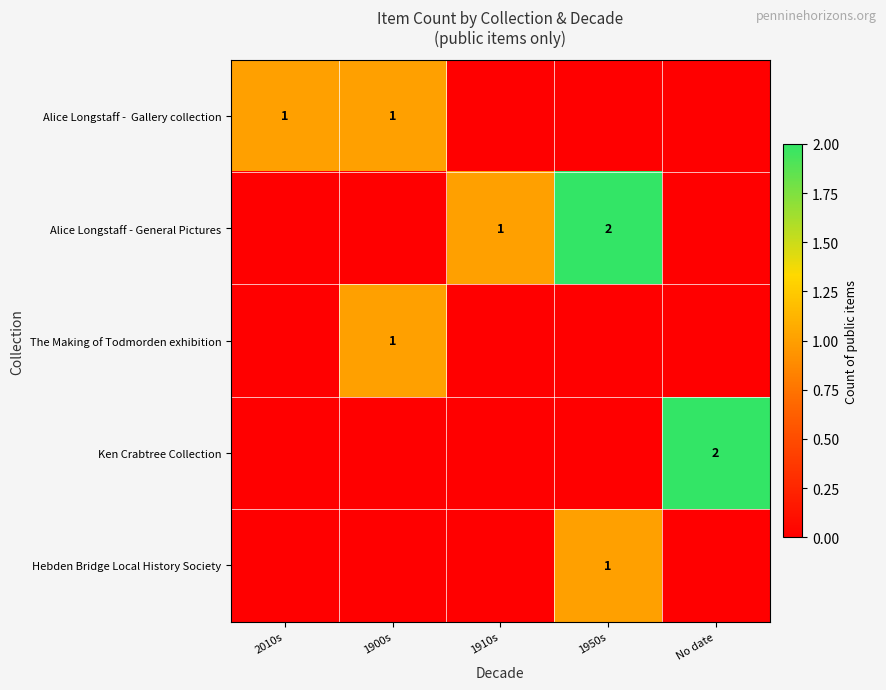

The value of The Making of Todmorden exhibition at 1900s is 1. True or false?

True